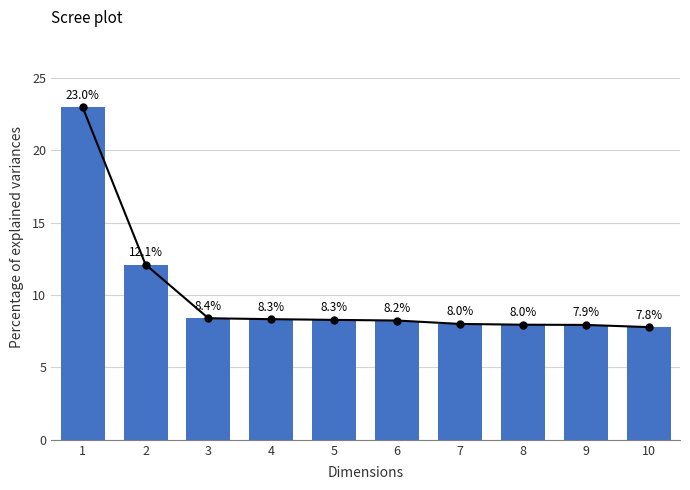

Which has a higher value, 6 or 3?

3